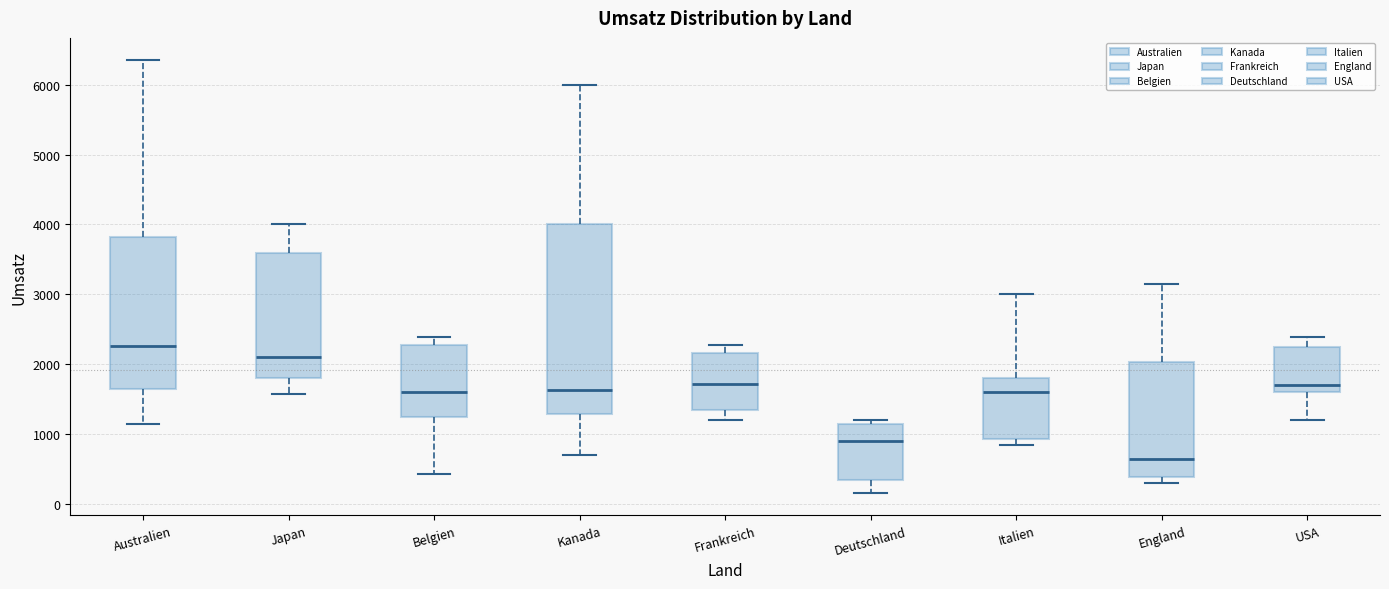

Reading left to right, read every box against the y-axis: the position of its median line, the range the box covers, and the ends of its whiskers. The values are not printed on the chart, so give them approximately, as read against the axis.

Australien: median 2300, box 1700 to 3800, whiskers 1100 to 6400
Japan: median 2100, box 1800 to 3600, whiskers 1600 to 4000
Belgien: median 1600, box 1200 to 2300, whiskers 400 to 2400
Kanada: median 1600, box 1300 to 4000, whiskers 700 to 6000
Frankreich: median 1700, box 1400 to 2200, whiskers 1200 to 2300
Deutschland: median 900, box 300 to 1100, whiskers 200 to 1200
Italien: median 1600, box 900 to 1800, whiskers 800 to 3000
England: median 700, box 400 to 2000, whiskers 300 to 3200
USA: median 1700, box 1600 to 2200, whiskers 1200 to 2400